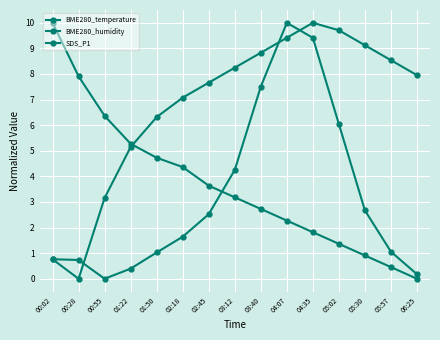

Which series has the largest range (max minus min)?

BME280_temperature